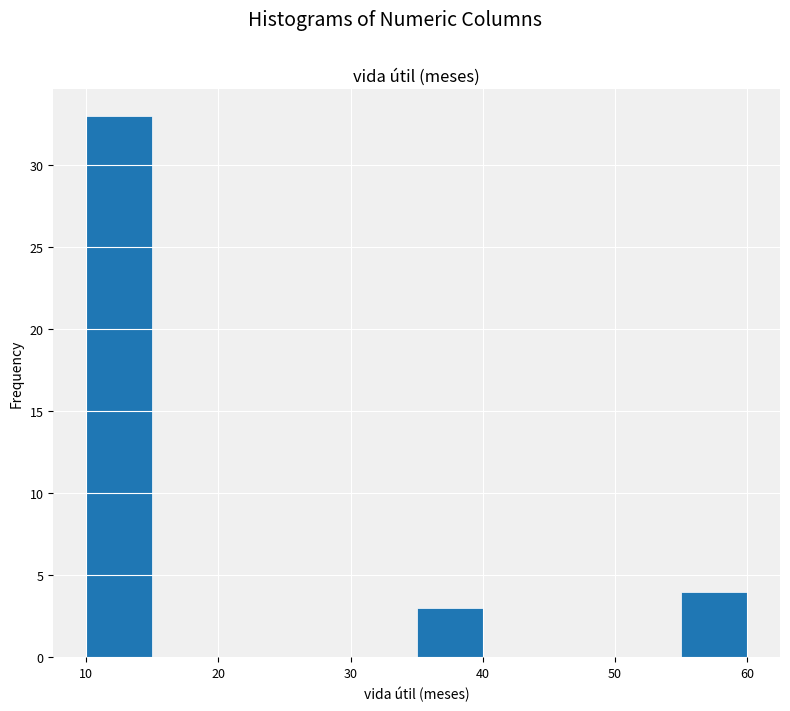

Reading left to right, list every bar in this chart as the range it spans on the x-axis followed by its height. The values are not printed on the chart, so give them approximately, as read against the axis.

10 to 15: 33
15 to 20: 0
20 to 25: 0
25 to 30: 0
30 to 35: 0
35 to 40: 3
40 to 45: 0
45 to 50: 0
50 to 55: 0
55 to 60: 4